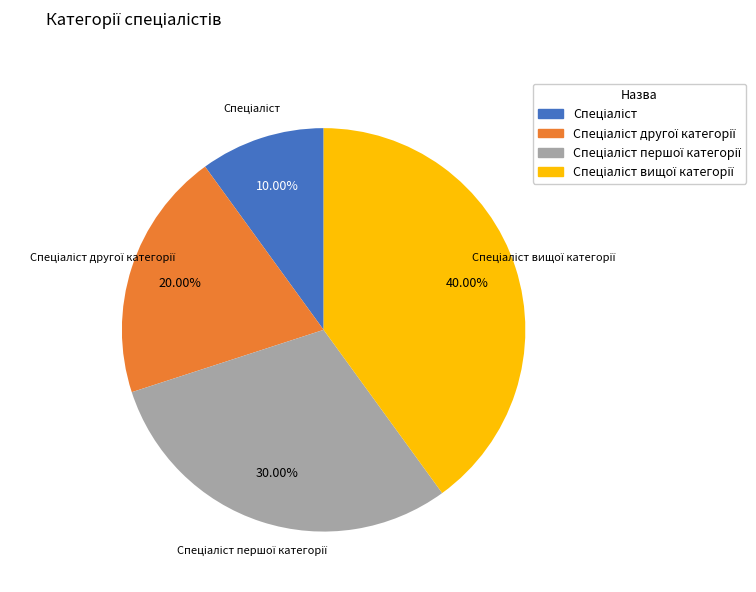

Is there any slice that represents more than half of the pie?

No